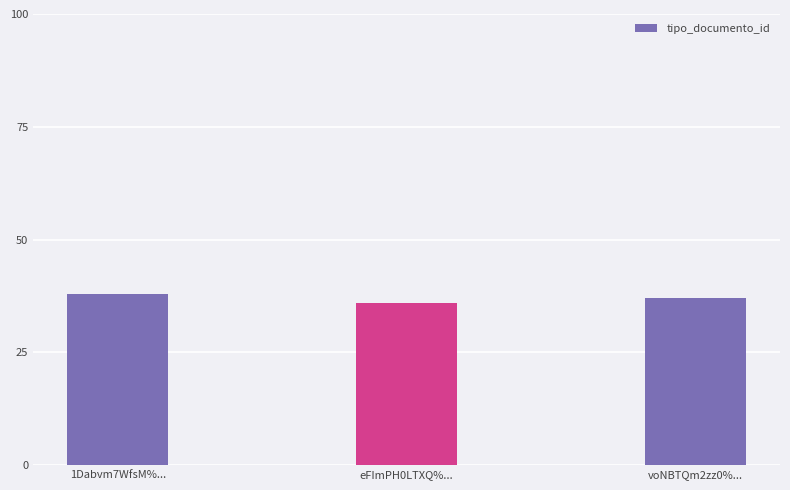

What is the label of the 3rd bar from the right?

1Dabvm7WfsM%...